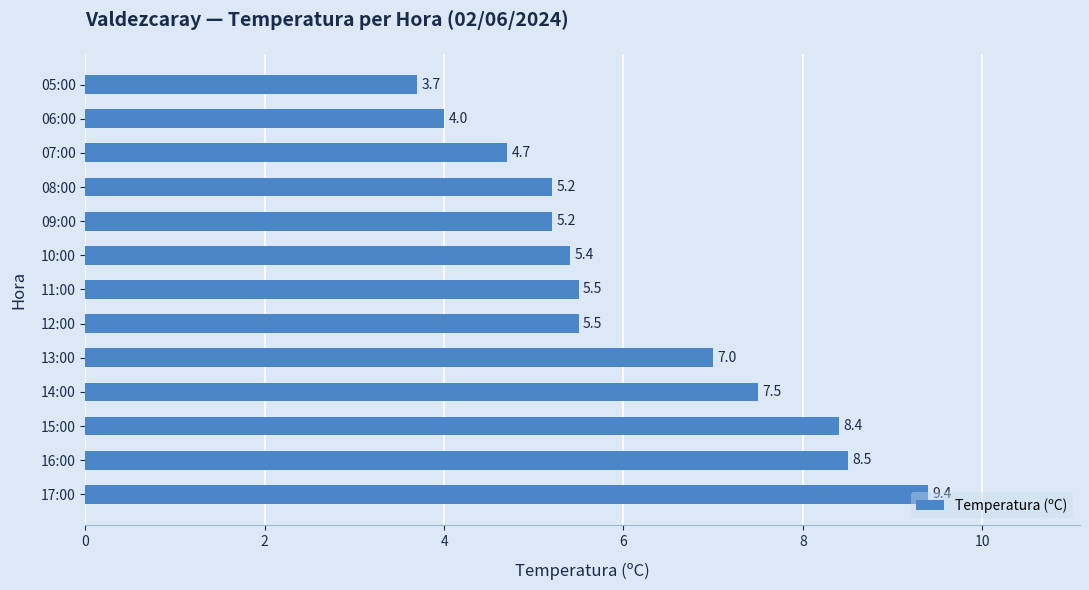

The value at 17:00 is 9.4. True or false?

True